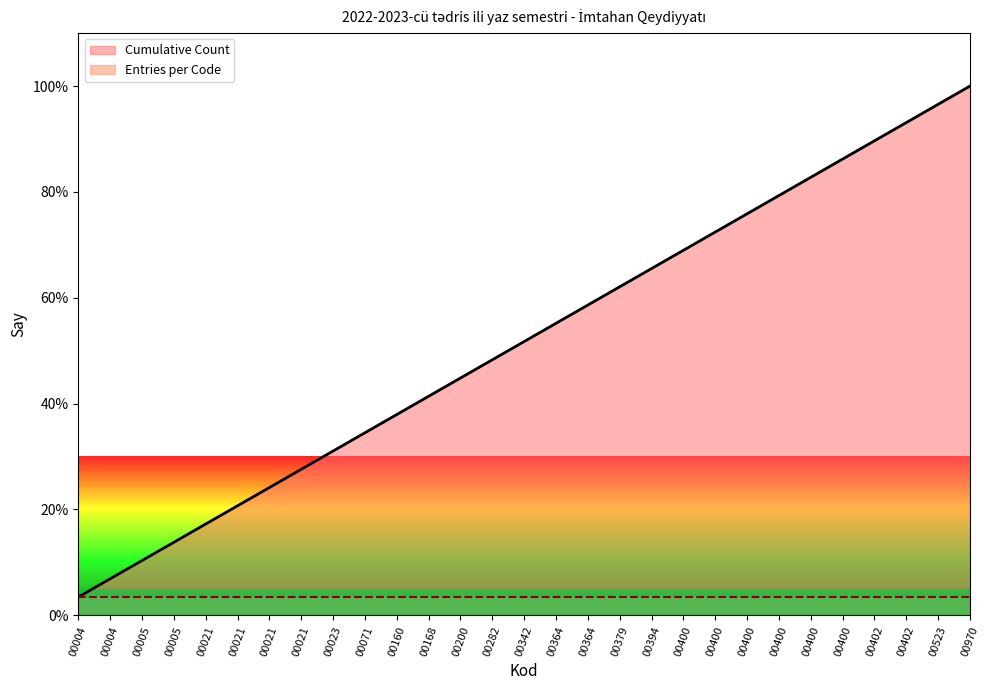

Reading left to right, list all the values displayed in this chart.

00004=3.4	00004=6.9	00005=10.3	00005=13.8	00021=17.2	00021=20.7	00021=24.1	00021=27.6	00023=31.0	00071=34.5	00160=37.9	00168=41.4	00200=44.8	00282=48.3	00342=51.7	00364=55.2	00364=58.6	00379=62.1	00394=65.5	00400=69.0	00400=72.4	00400=75.9	00400=79.3	00400=82.8	00400=86.2	00402=89.7	00402=93.1	00523=96.6	00970=100.0